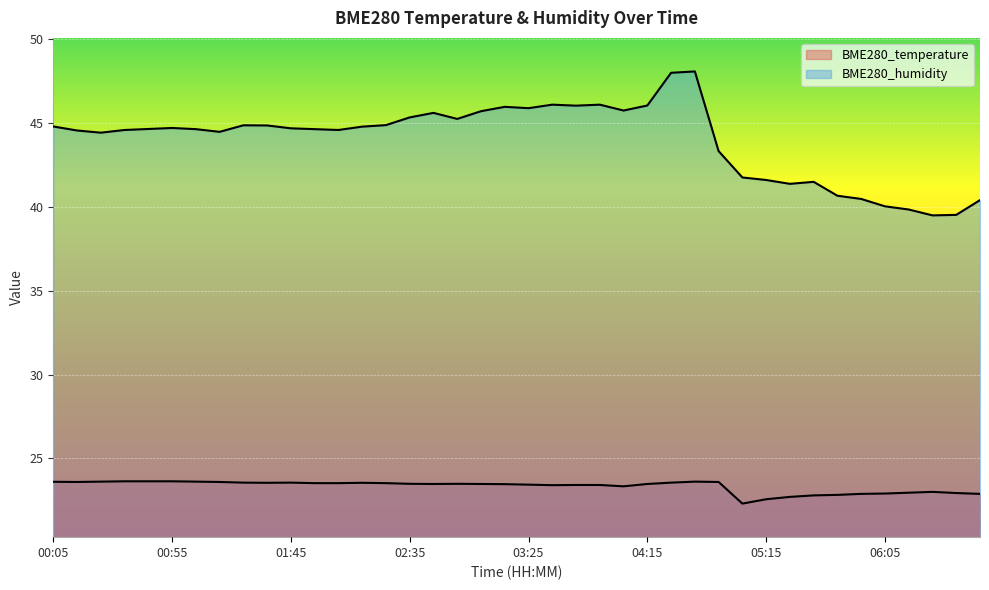

Does the chart display data point markers on the line(s)?

No